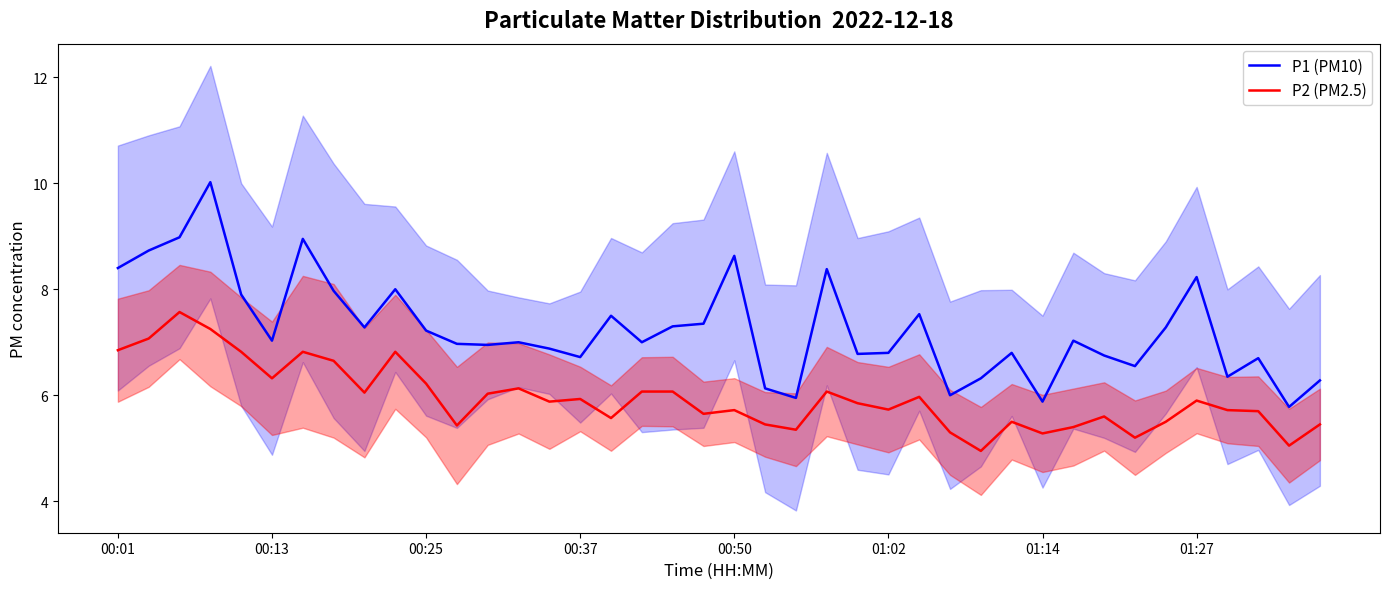

True or false: P1 (PM10) and P2 (PM2.5) intersect in this chart.

False